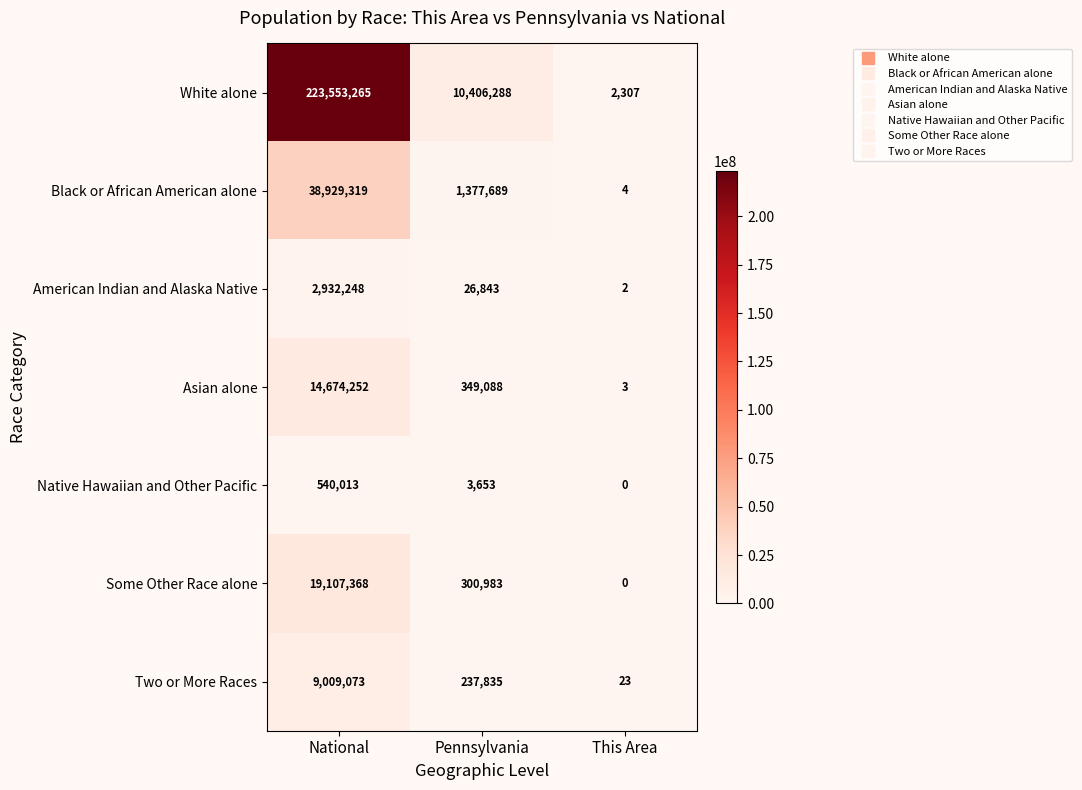

What is the sum of all Some Other Race alone values?

19408351